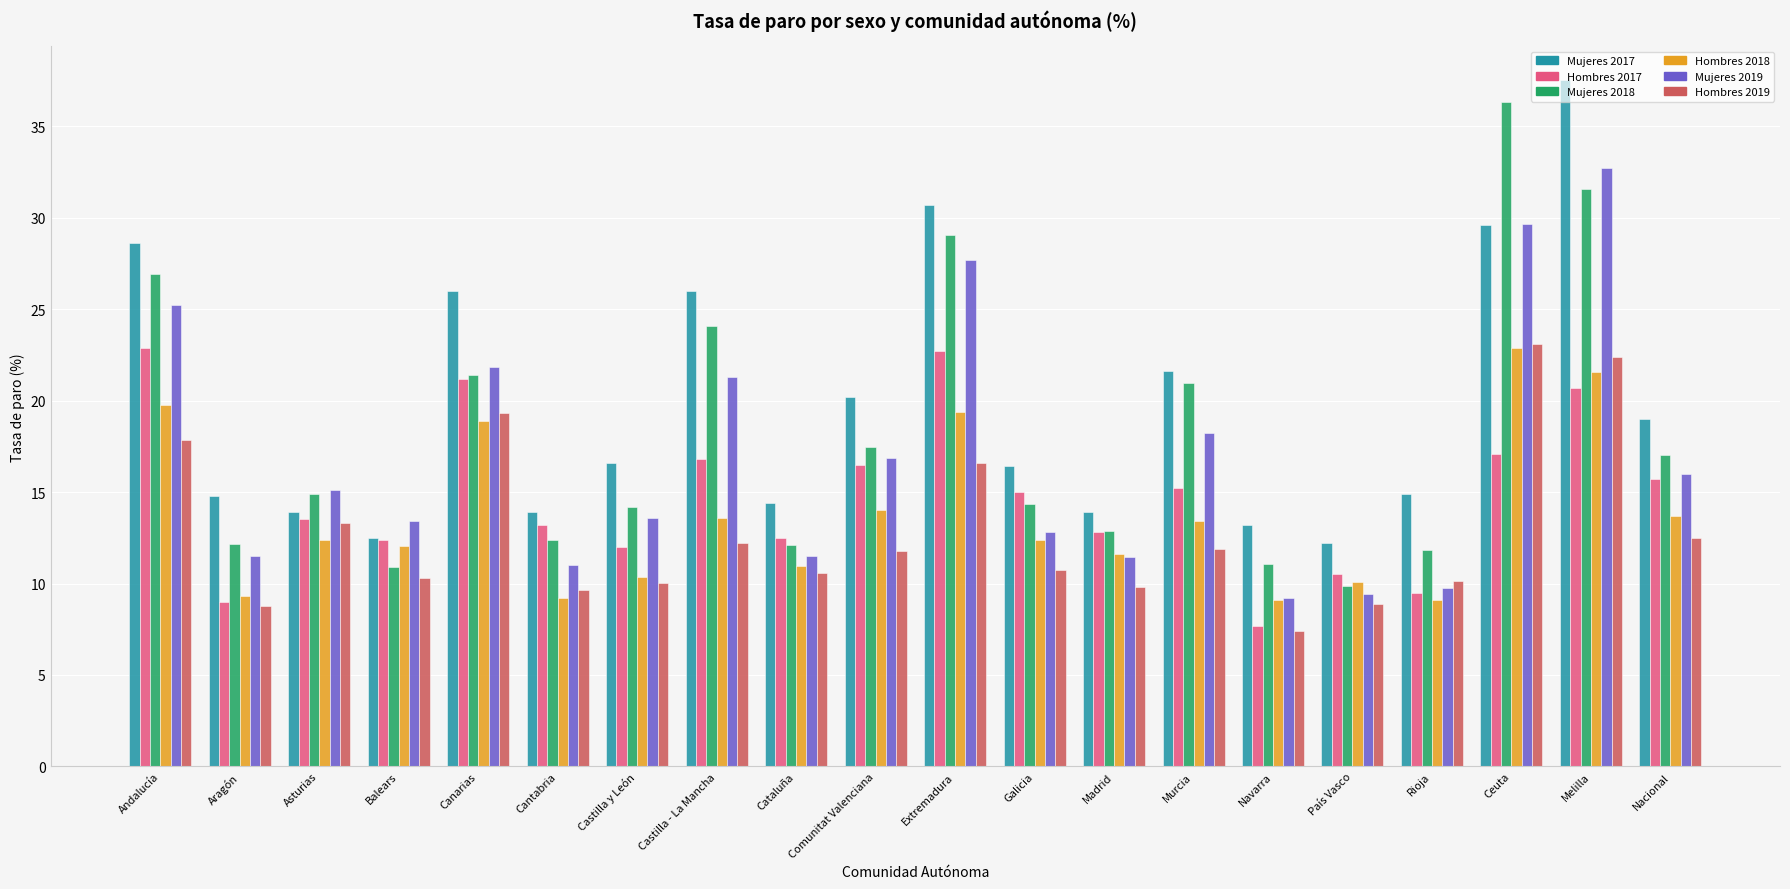

Which series changed the most between Cantabria and Murcia?

Mujeres 2018